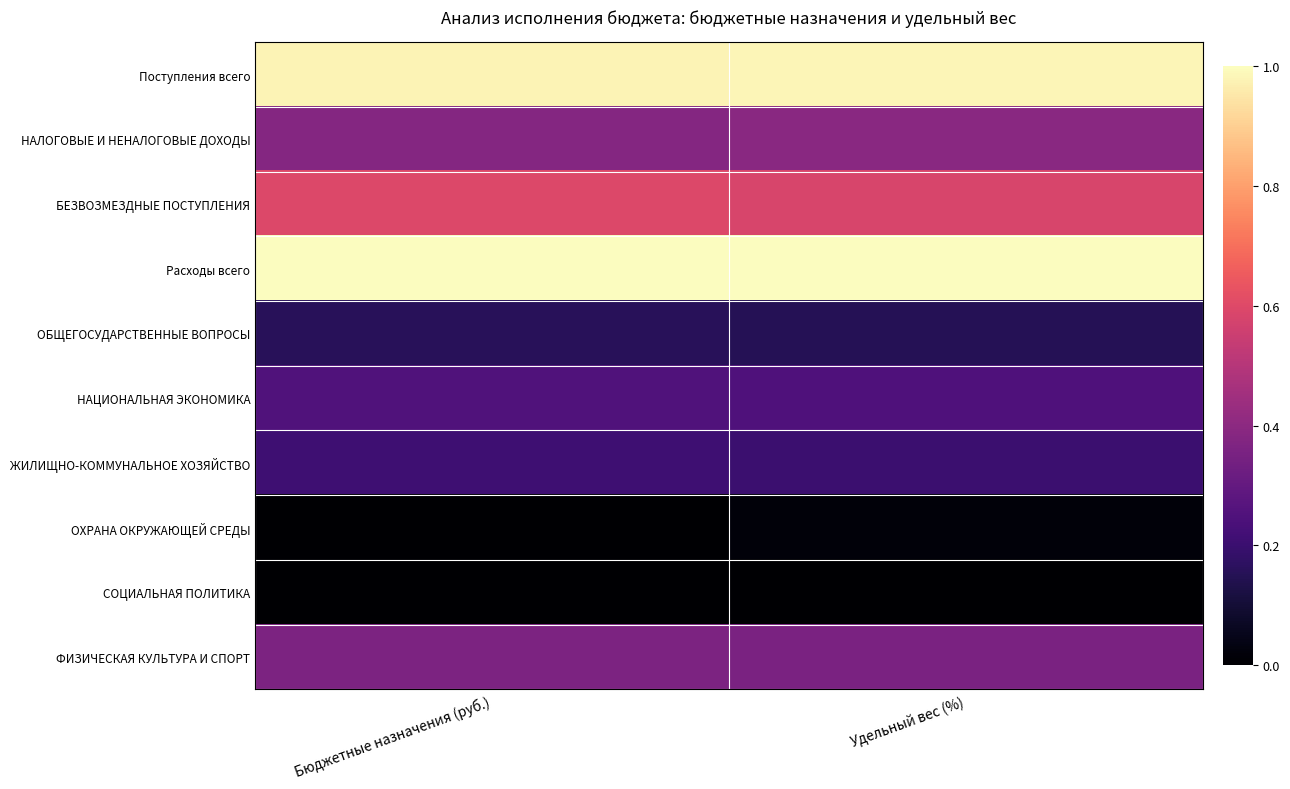

Reading right to left, list all the values displayed in this chart.

Поступления всего: Удельный вес (%)=1.0	Бюджетные назначения (руб.)=1.0
НАЛОГОВЫЕ И НЕНАЛОГОВЫЕ ДОХОДЫ: Удельный вес (%)=0.4	Бюджетные назначения (руб.)=0.4
БЕЗВОЗМЕЗДНЫЕ ПОСТУПЛЕНИЯ: Удельный вес (%)=0.6	Бюджетные назначения (руб.)=0.6
Расходы всего: Удельный вес (%)=1.0	Бюджетные назначения (руб.)=1.0
ОБЩЕГОСУДАРСТВЕННЫЕ ВОПРОСЫ: Удельный вес (%)=0.2	Бюджетные назначения (руб.)=0.2
НАЦИОНАЛЬНАЯ ЭКОНОМИКА: Удельный вес (%)=0.2	Бюджетные назначения (руб.)=0.3
ЖИЛИЩНО-КОММУНАЛЬНОЕ ХОЗЯЙСТВО: Удельный вес (%)=0.2	Бюджетные назначения (руб.)=0.2
ОХРАНА ОКРУЖАЮЩЕЙ СРЕДЫ: Удельный вес (%)=0.0	Бюджетные назначения (руб.)=0.0
СОЦИАЛЬНАЯ ПОЛИТИКА: Удельный вес (%)=0.0	Бюджетные назначения (руб.)=0.0
ФИЗИЧЕСКАЯ КУЛЬТУРА И СПОРТ: Удельный вес (%)=0.4	Бюджетные назначения (руб.)=0.4